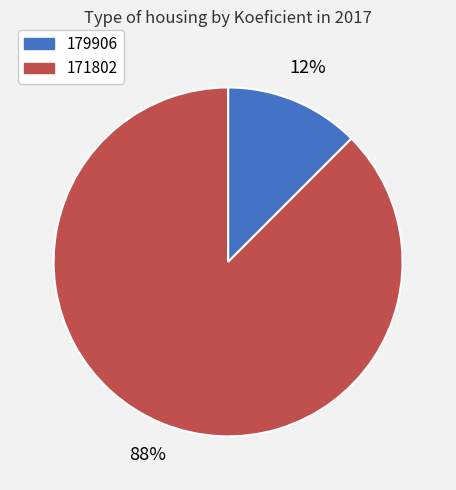

Do 171802 and 179906 together represent more than half of the pie?

Yes